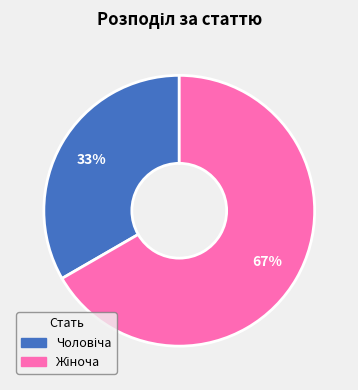

Is there any slice that represents more than half of the pie?

Yes